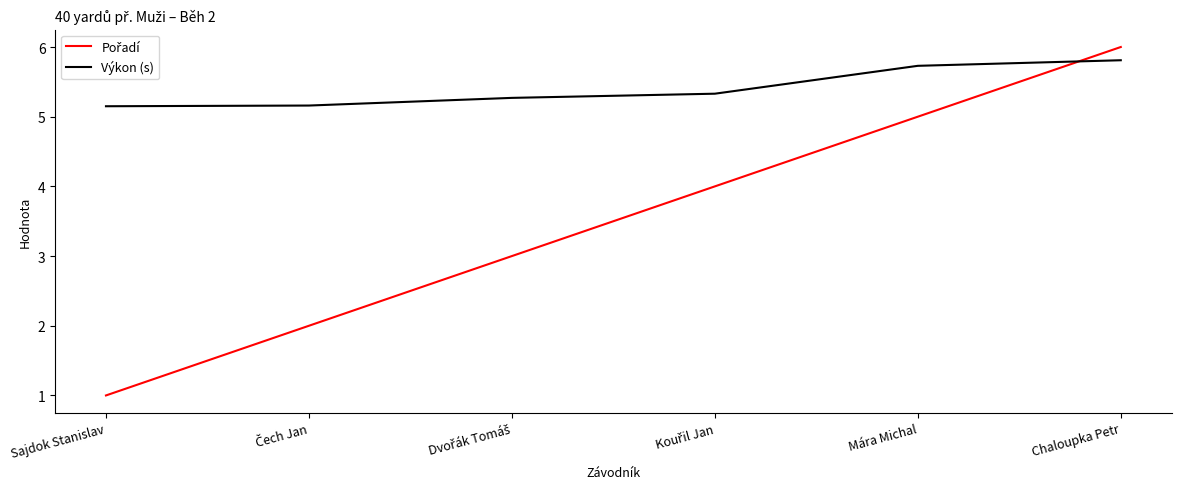

What is the minimum value shown in the chart?

1.0